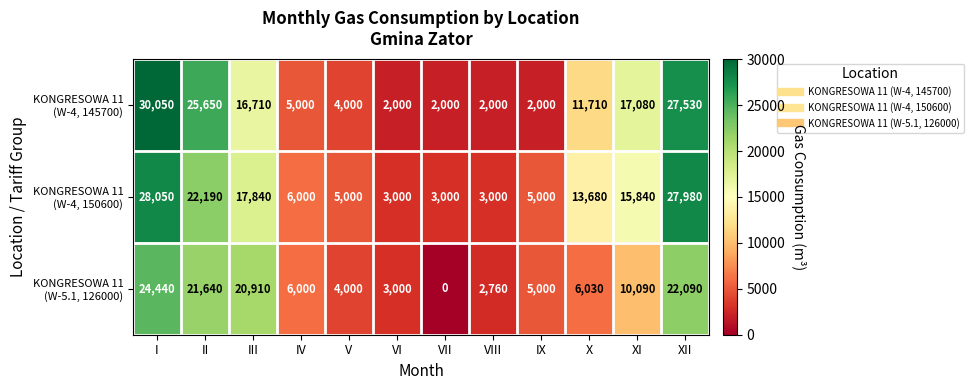

What is the spread (max minus min) of values at VI?

1000